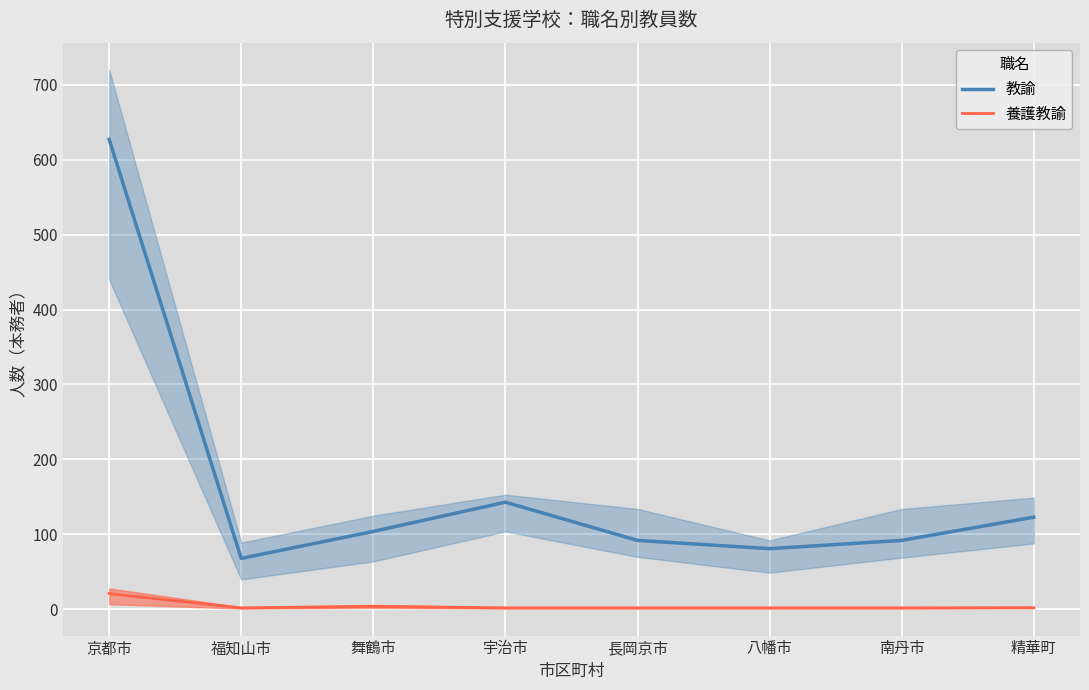

Where is the first local maximum for 教諭?

宇治市